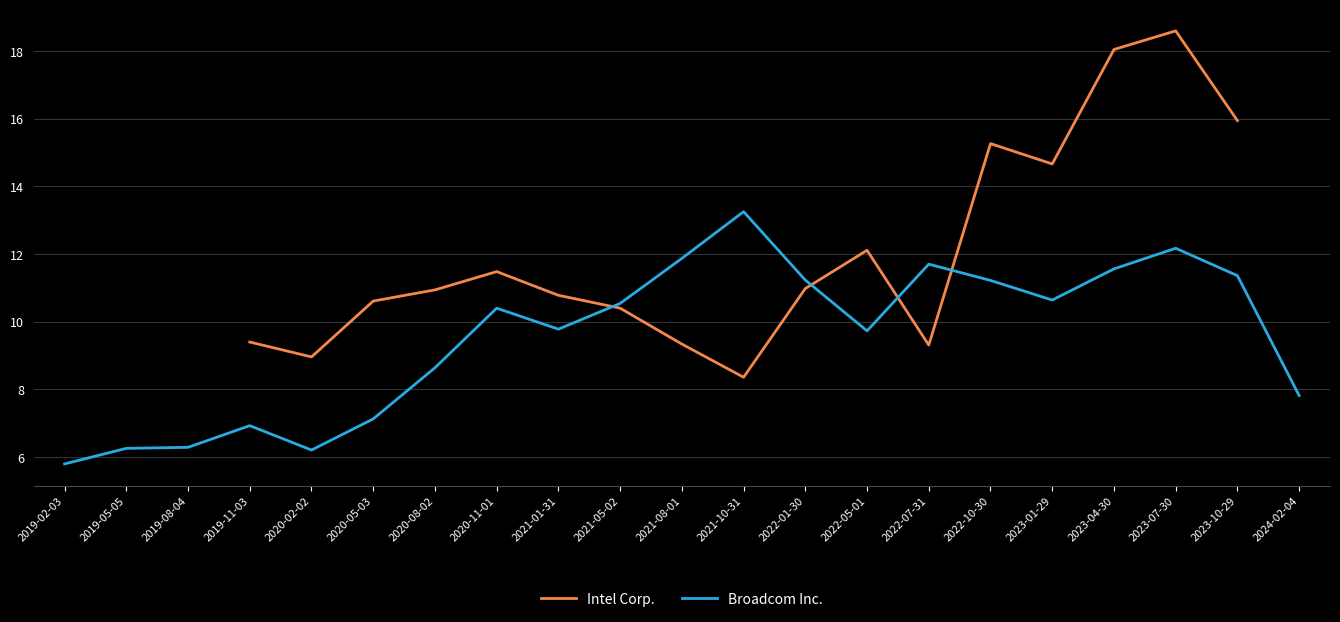

Between which two adjacent categories do Intel Corp. and Broadcom Inc. first intersect?

2021-01-31 and 2021-05-02